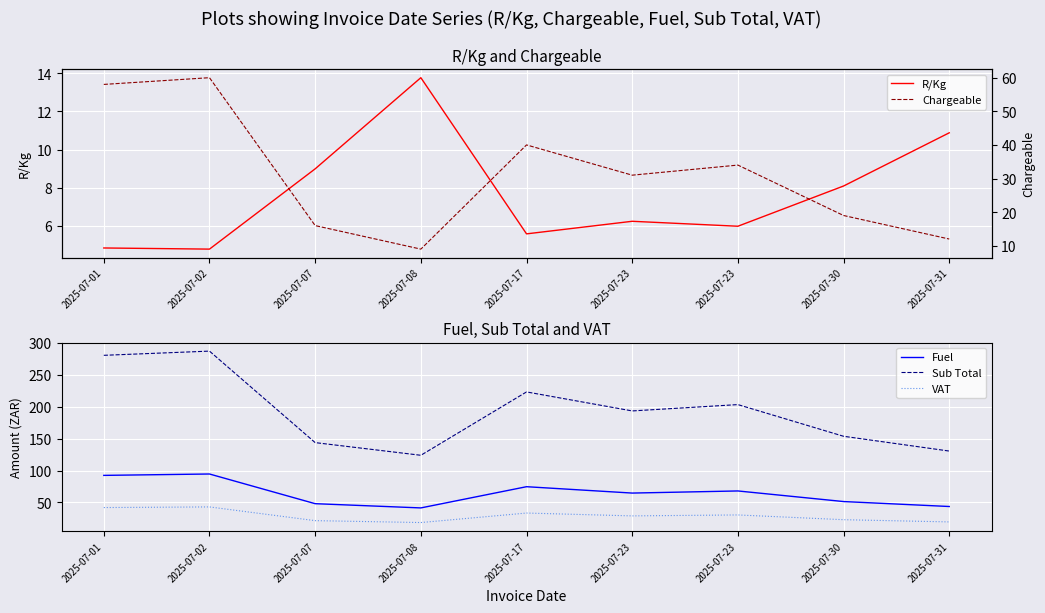

What is the greatest value displayed?

287.1